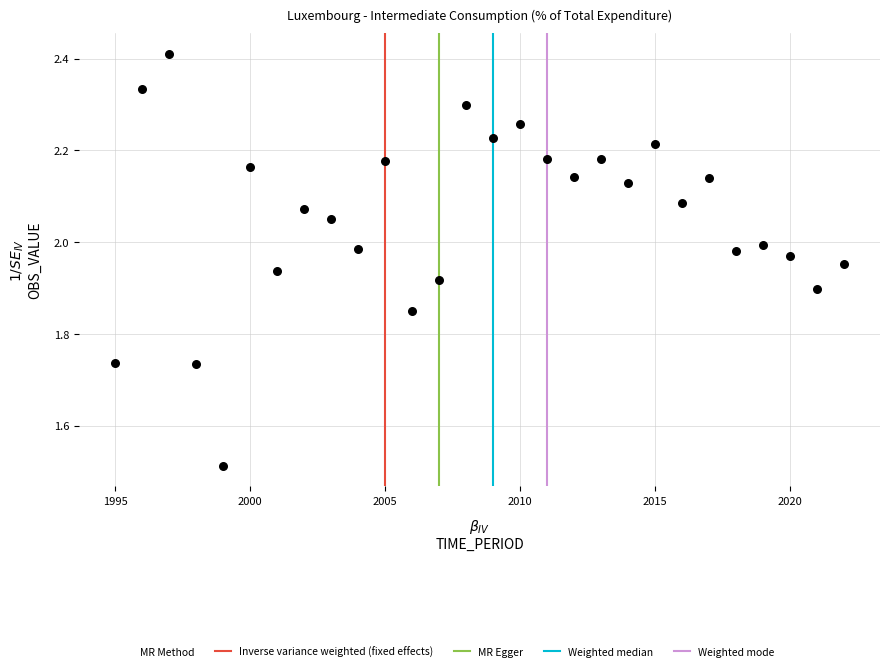

What is the range of Y values (max minus min)?

0.9